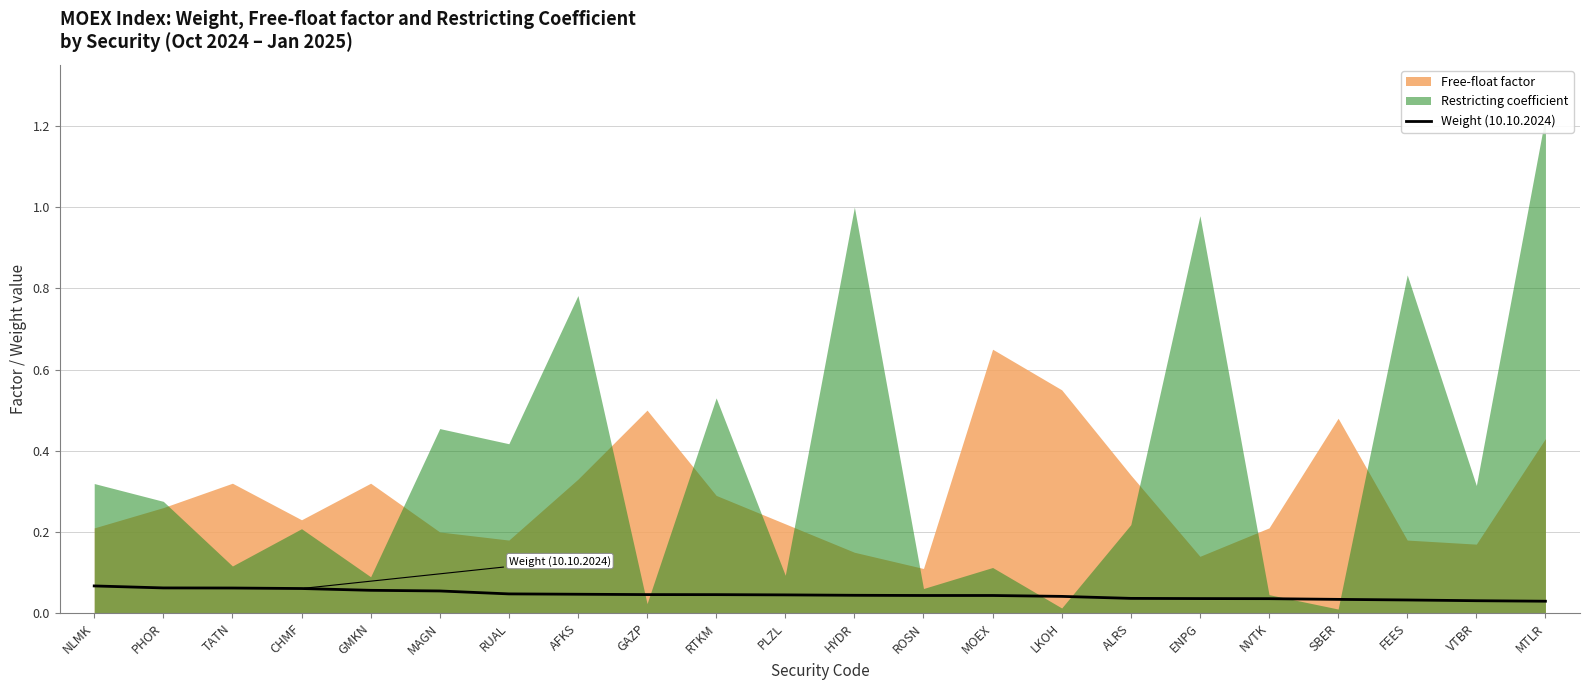

List the labels in order of value, largest first.

NLMK, PHOR, TATN, CHMF, GMKN, MAGN, RUAL, AFKS, GAZP, RTKM, PLZL, HYDR, ROSN, MOEX, LKOH, ALRS, ENPG, NVTK, SBER, FEES, VTBR, MTLR